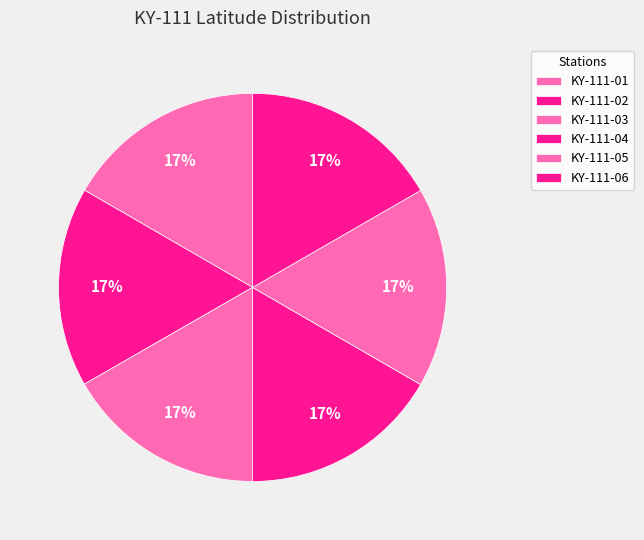

To the nearest percent, what portion does KY-111-06 represent?

17%